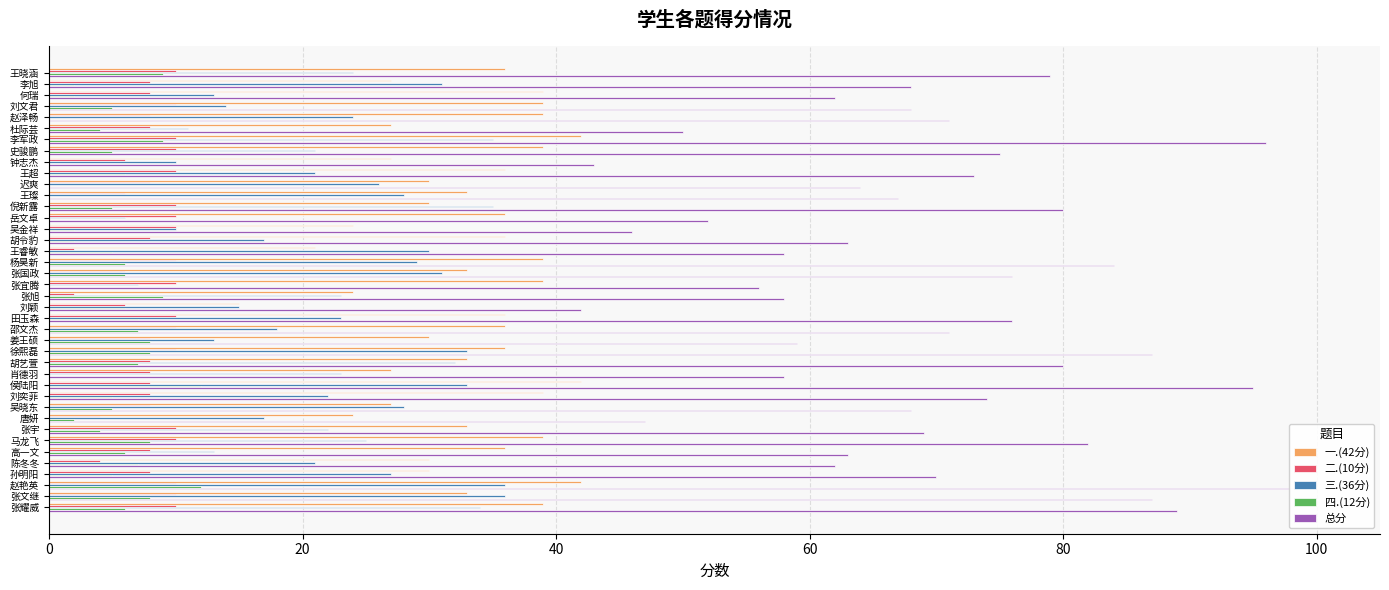

The value of 二.(10分) at 胡艺萱 is 8. True or false?

True